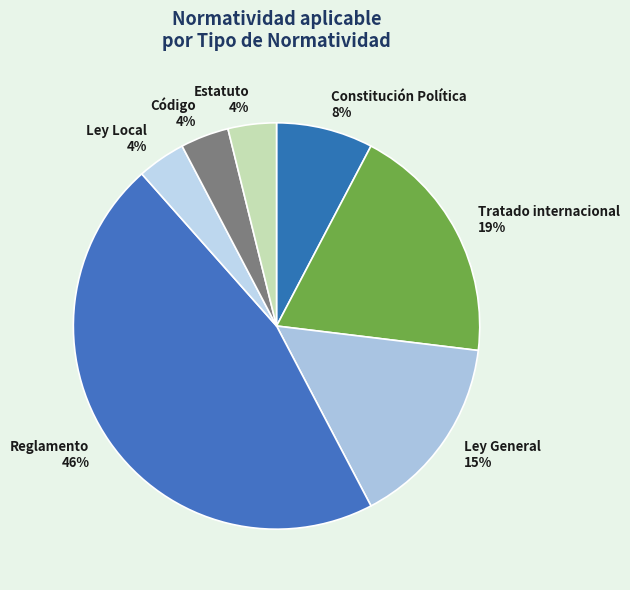

Which has a higher value, Código or Tratado internacional?

Tratado internacional